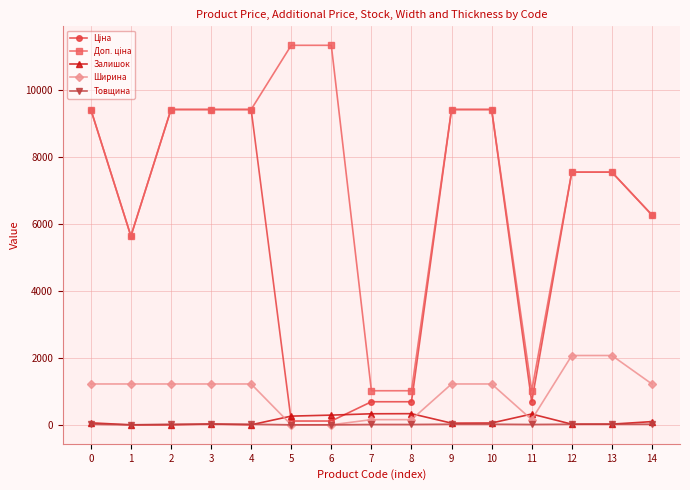

What is the maximum value for Залишок?

333.0